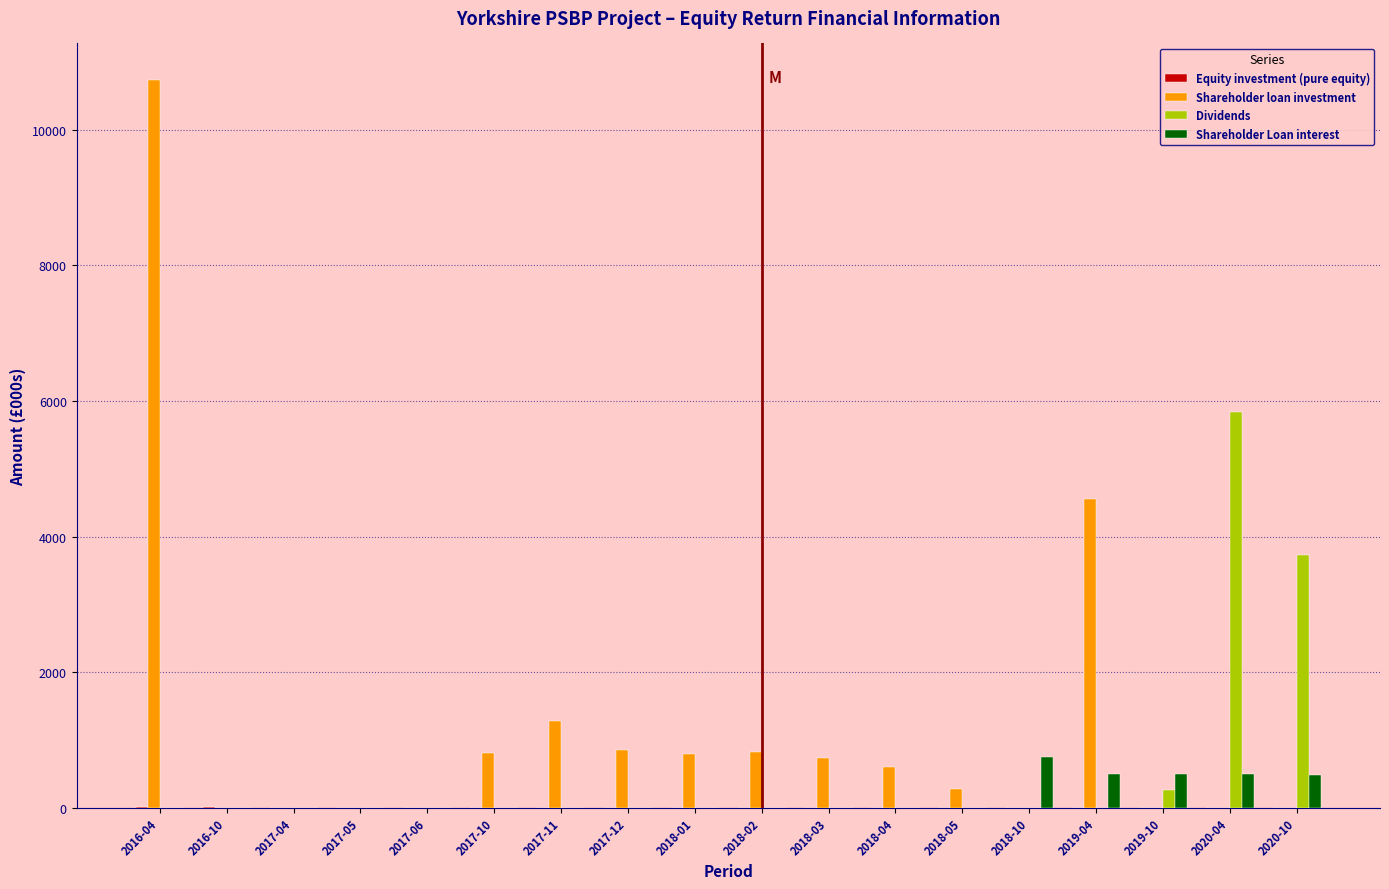

Which series changed the most between 2018-01 and 2020-04?

Dividends